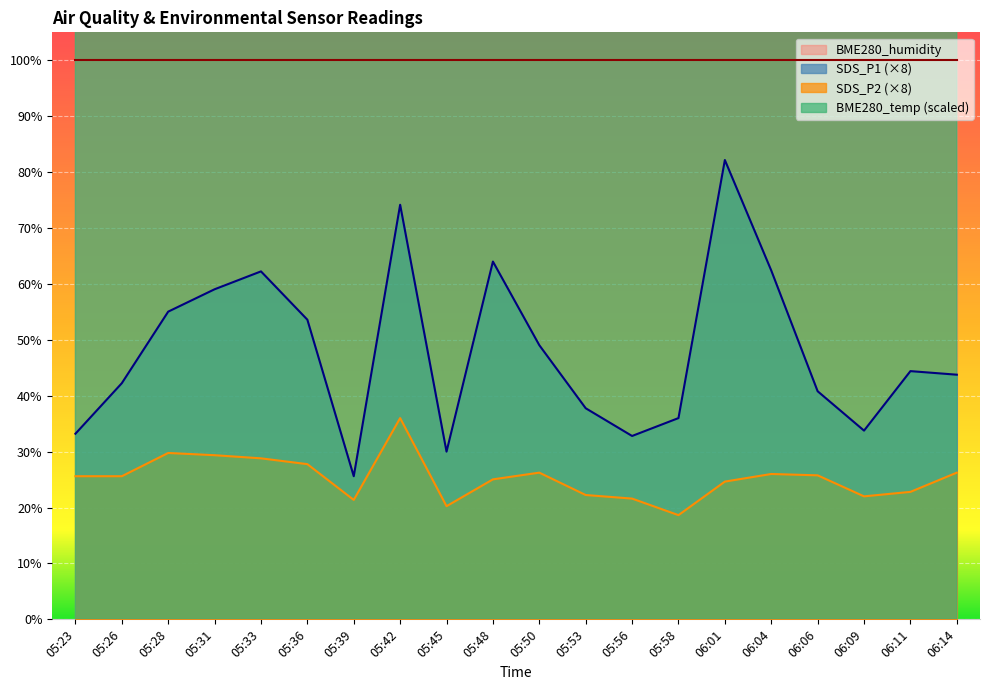

Rank the categories by BME280_temperature value from highest to lowest.

05:42, 05:36, 06:01, 05:39, 05:45, 06:11, 06:14, 05:48, 05:53, 06:04, 06:06, 06:09, 05:56, 05:33, 05:50, 05:58, 05:31, 05:28, 05:26, 05:23